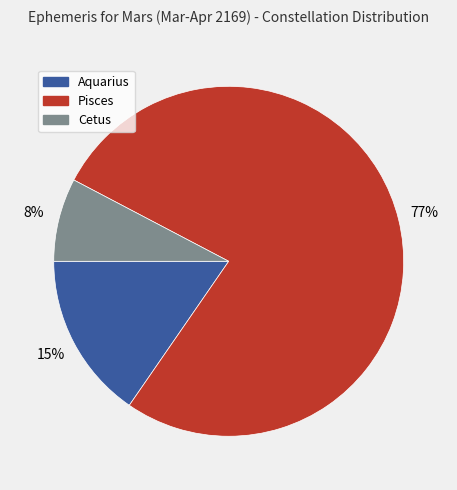

How many slices are in this pie chart?

3